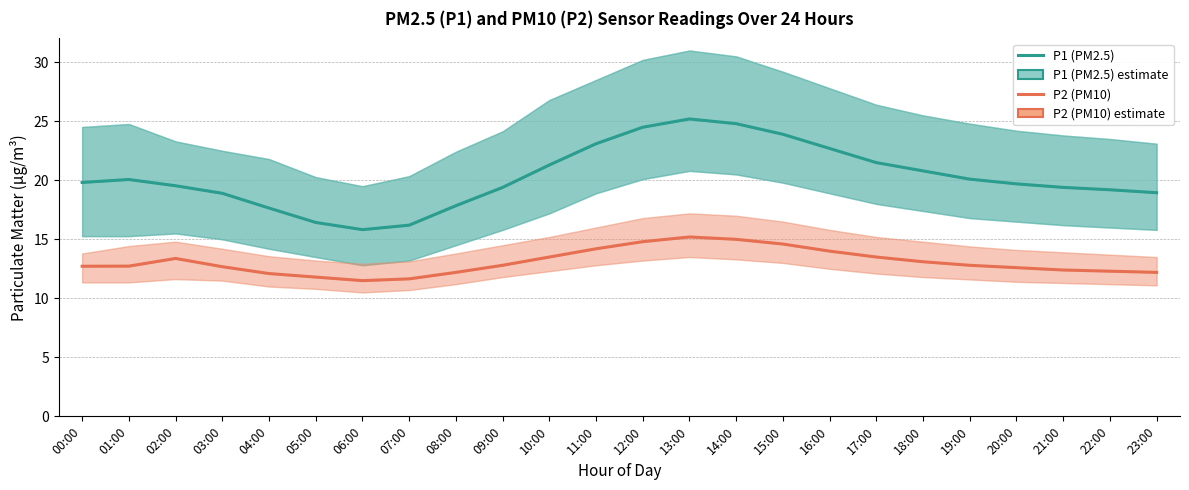

What is the label of the 22nd point from the right?

02:00